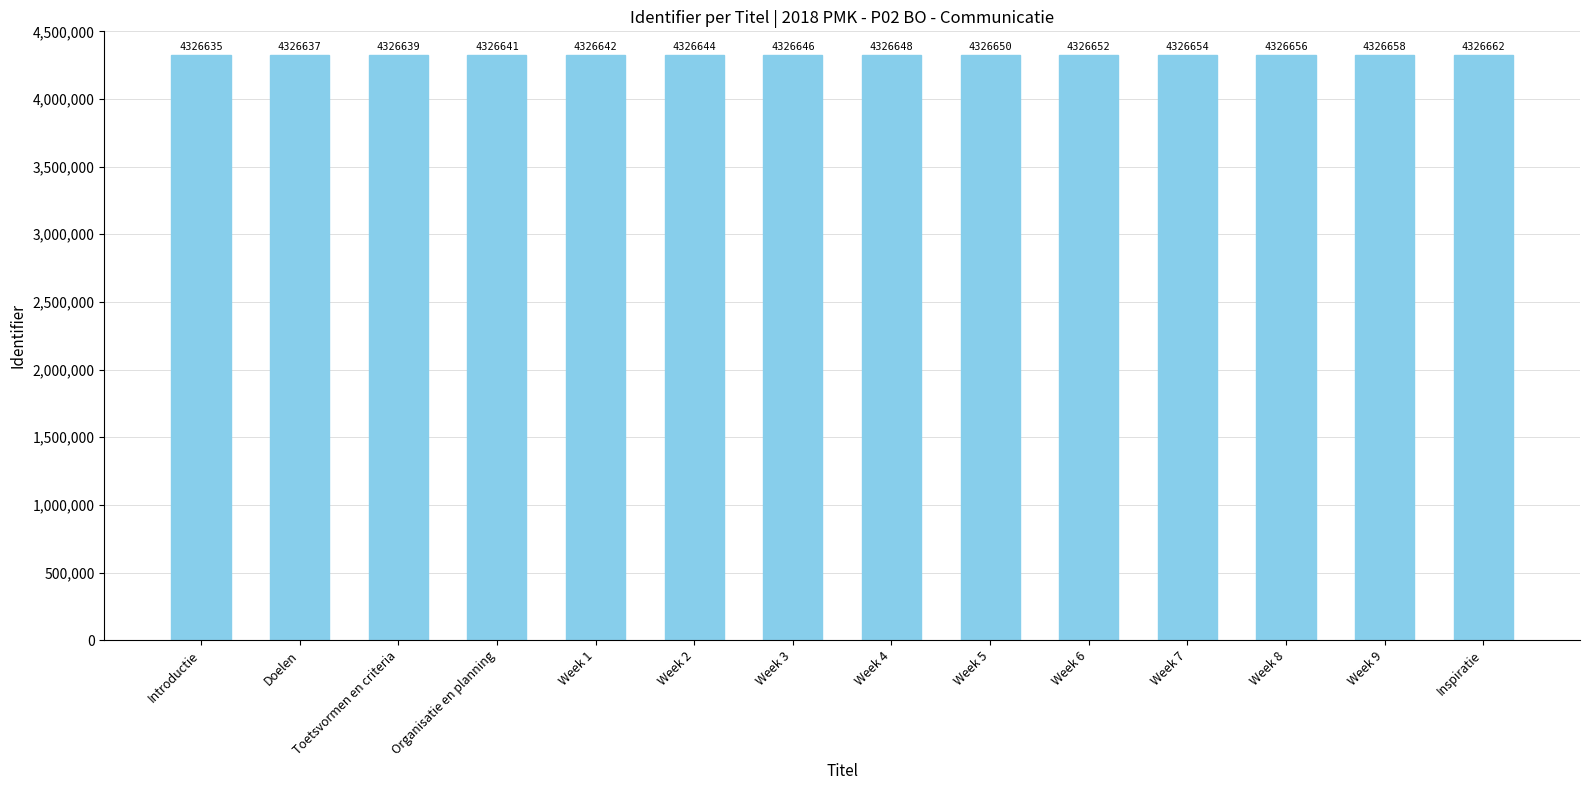

List the labels in order of value, smallest first.

Introductie, Doelen, Toetsvormen en criteria, Organisatie en planning, Week 1, Week 2, Week 3, Week 4, Week 5, Week 6, Week 7, Week 8, Week 9, Inspiratie